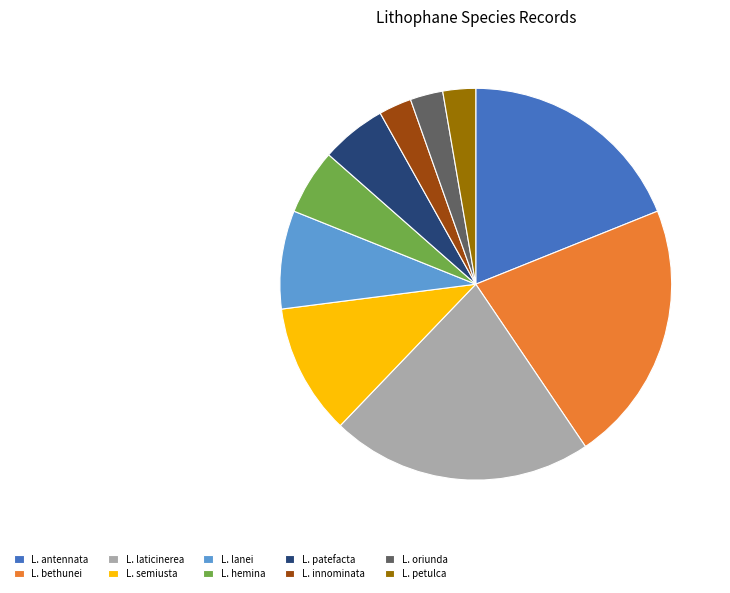

What is the ratio of the value at L. laticinerea to the value at L. hemina?

4.0